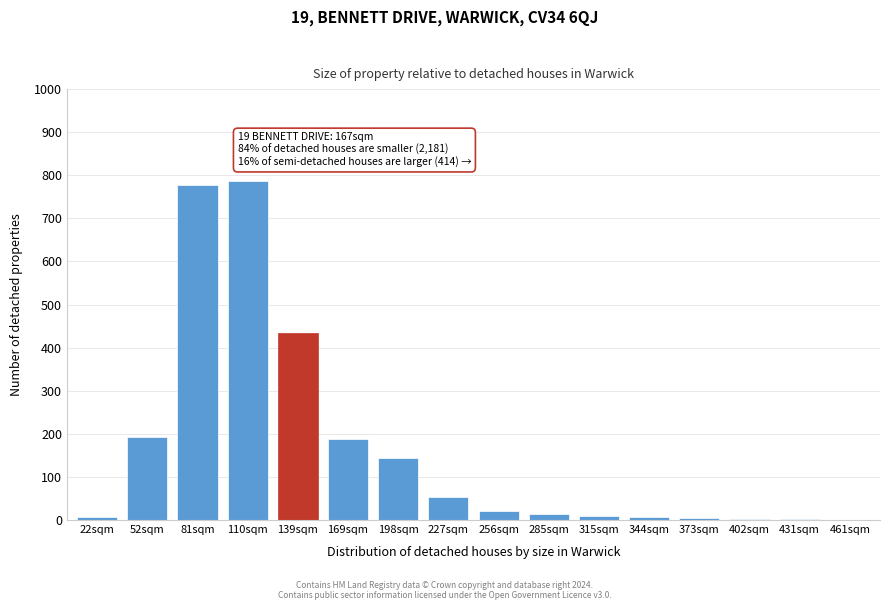

What is the greatest value displayed?

787